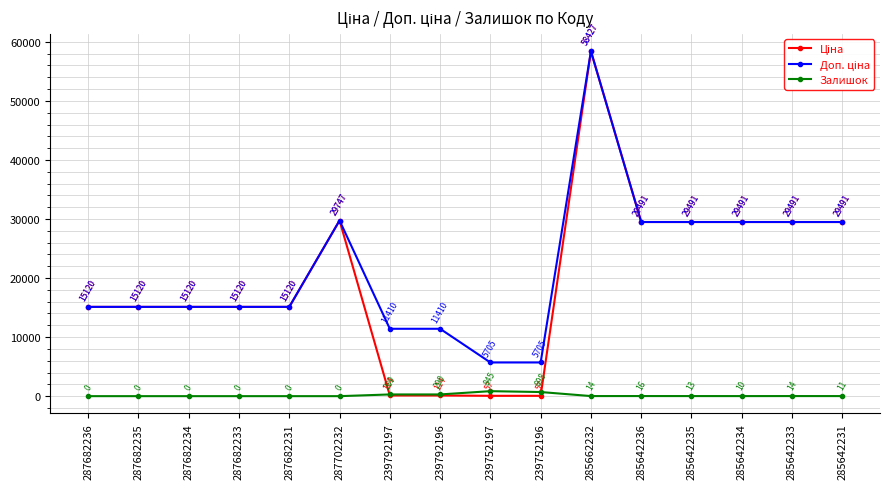

What is the total value across all series at 285662232?

116867.1